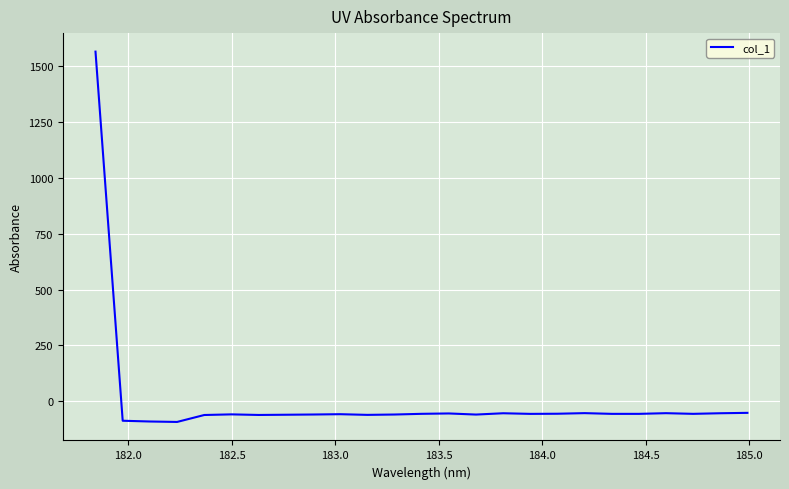

What is the sum of all values?

89.7